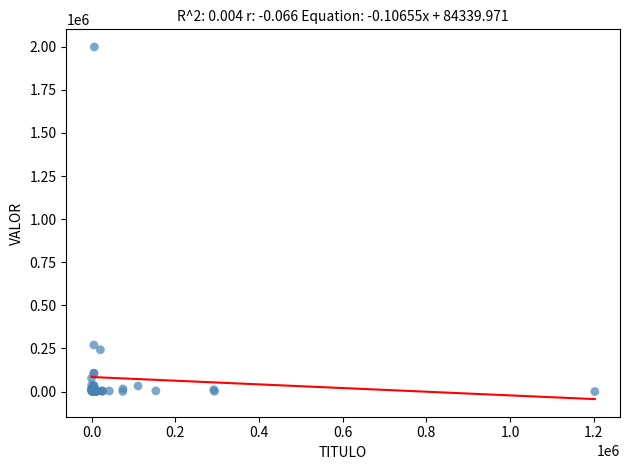

What Y value in the scatter plot is closest to 999654?

270193.8